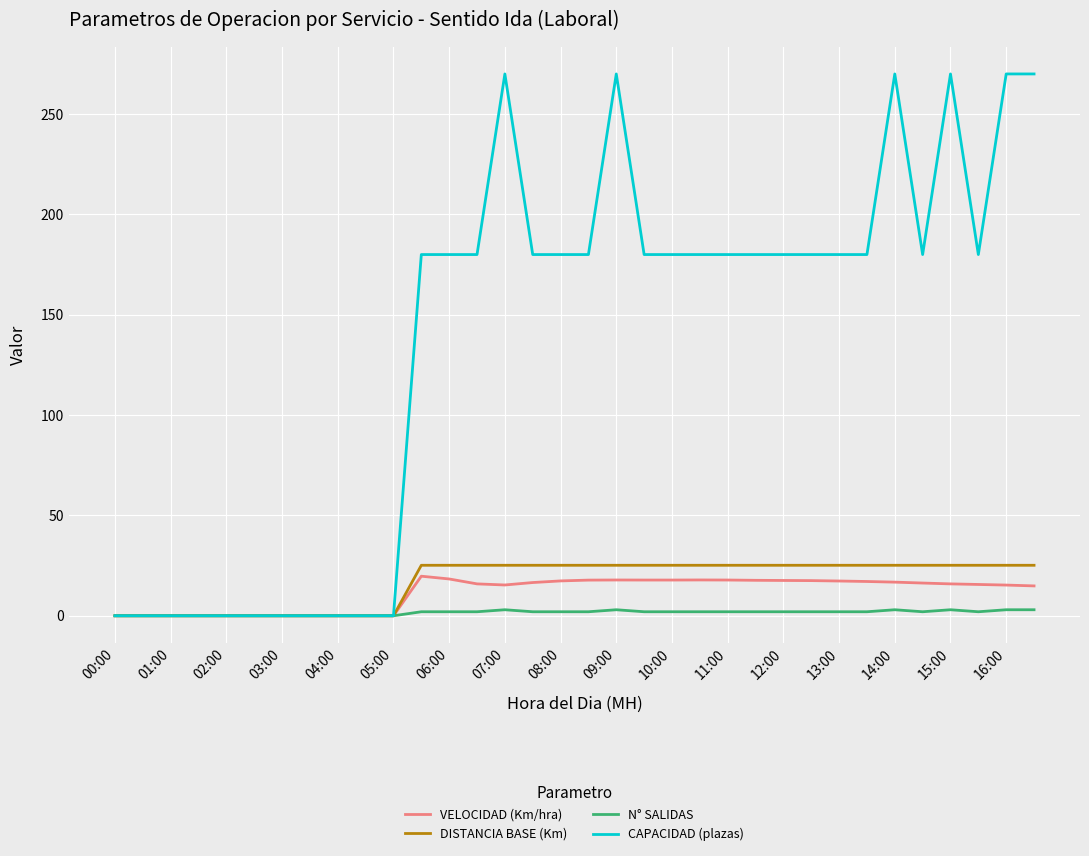

Which series has the largest total across all categories?

CAPACIDAD (plazas)